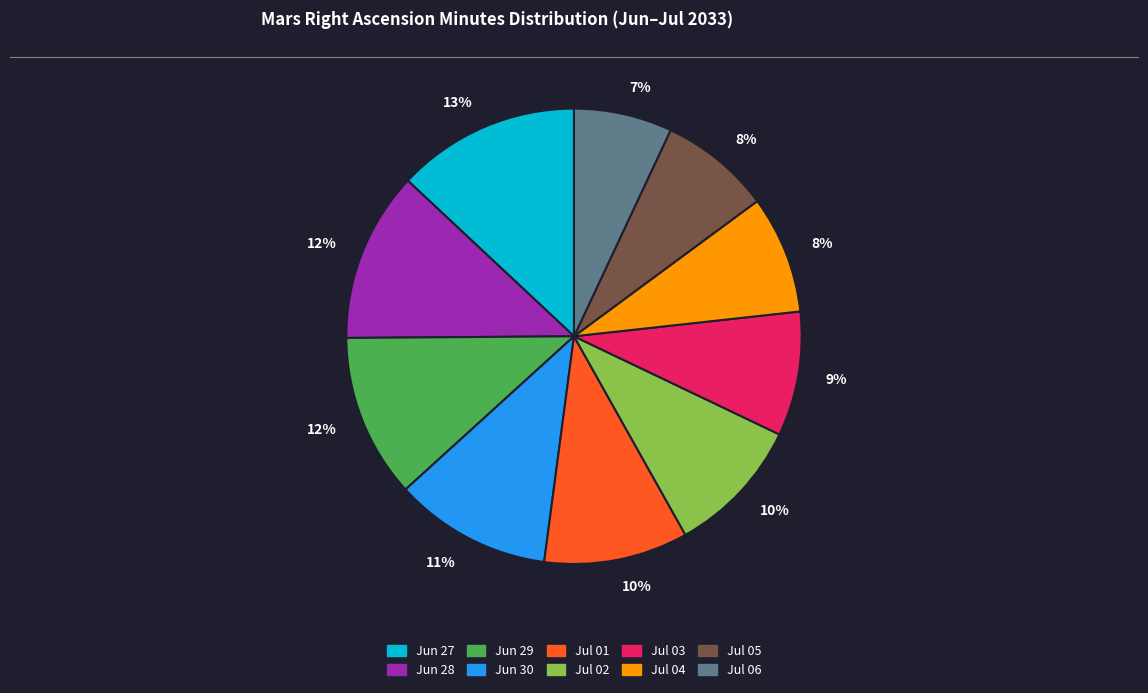

Does any single category account for the majority?

No